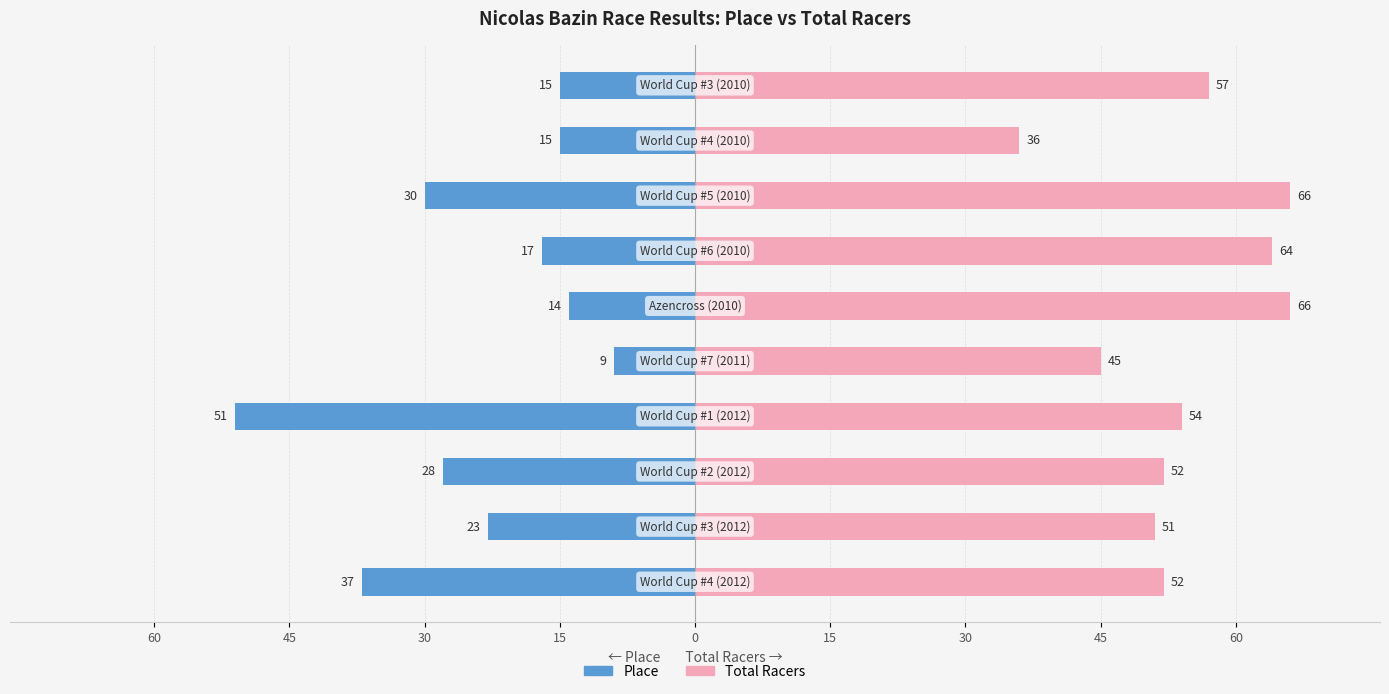

Which has a higher value, 60 or 60?

60